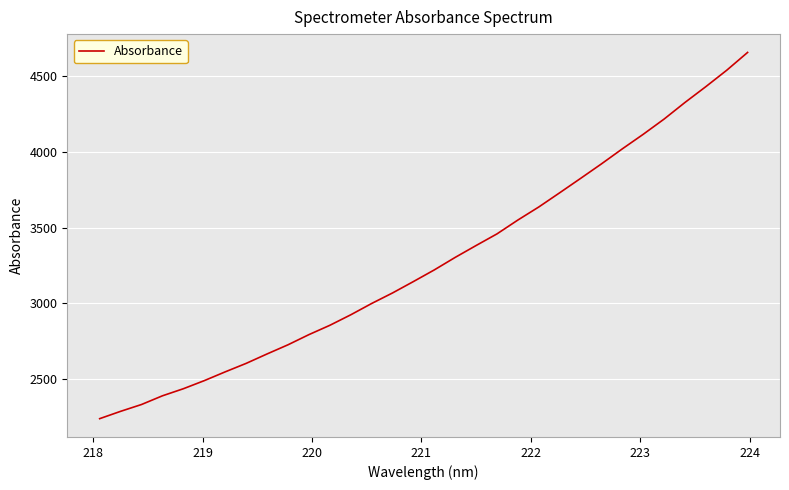

What is the smallest value displayed?

2238.2